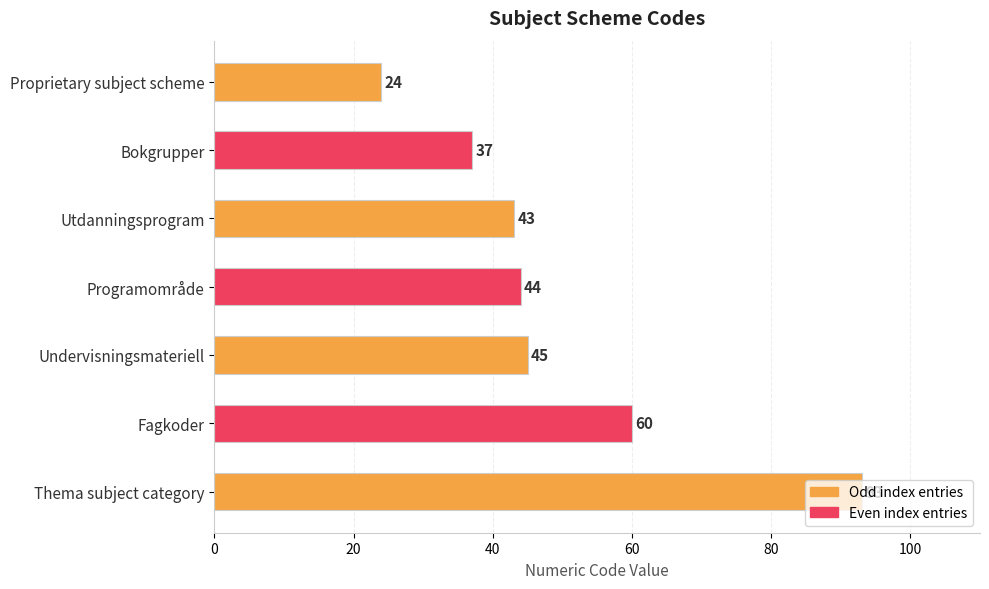

What is the smallest value displayed?

24